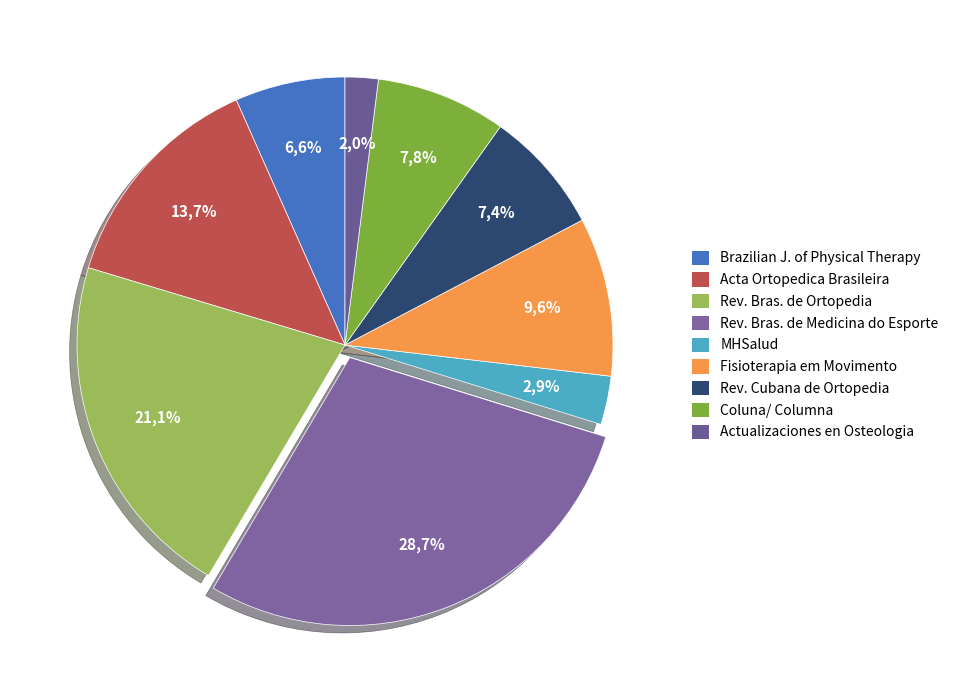

Is it true that Fisioterapia em Movimento is 10% of the pie?

True